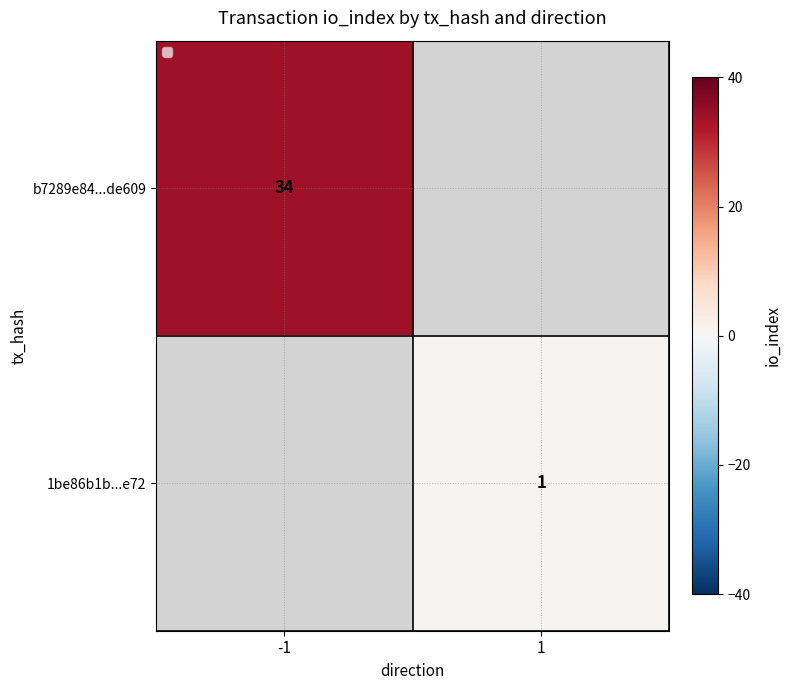

The value of 1be86b1b...e72 at 1 is 1.4. True or false?

False